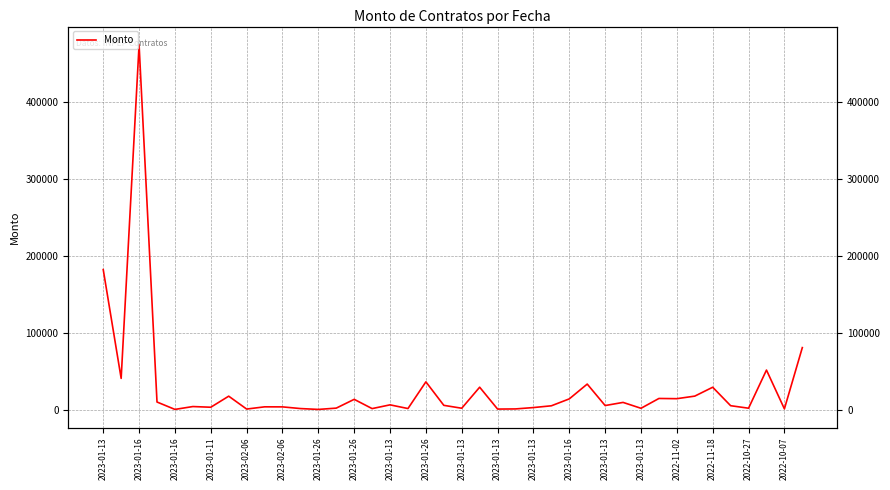

Count the number of data series in this chart.

1